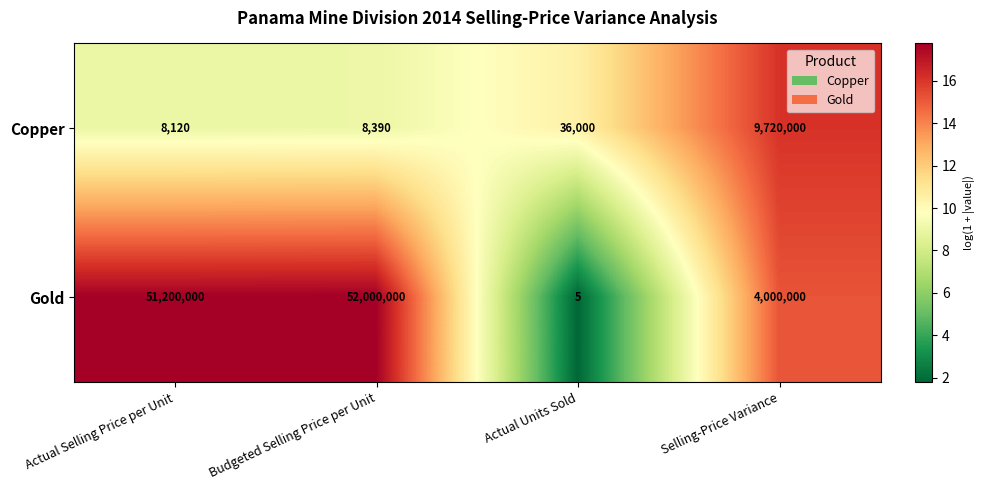

Count the number of categories in the chart.

4